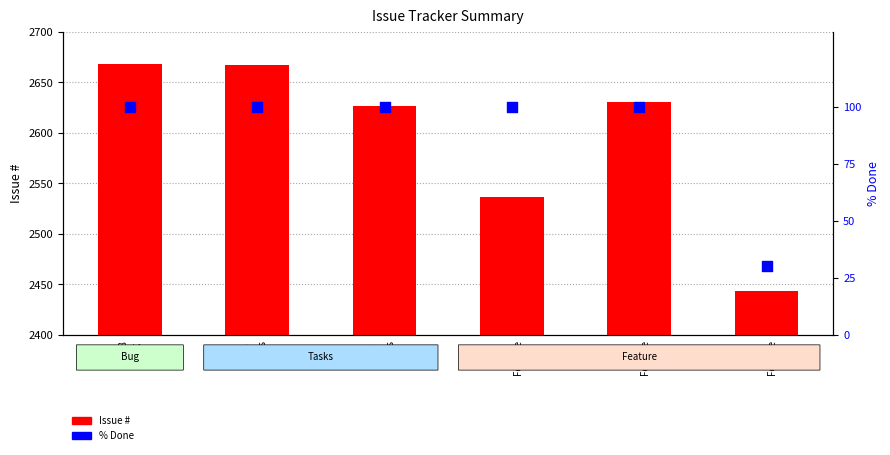

At which category is the sum across all series the highest?

2668
Bug